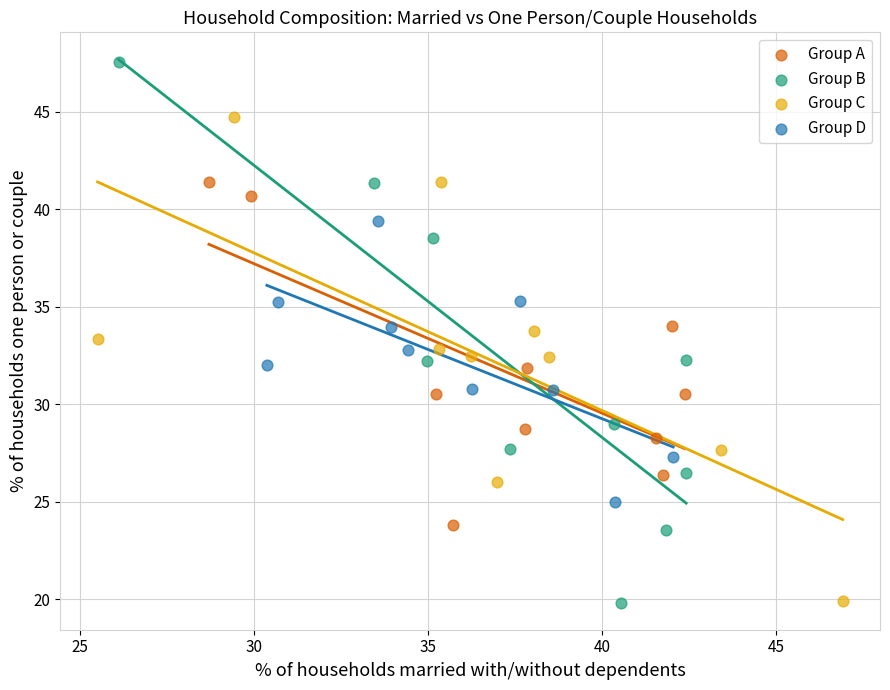

Which series has the largest Y range (max minus min)?

Group B